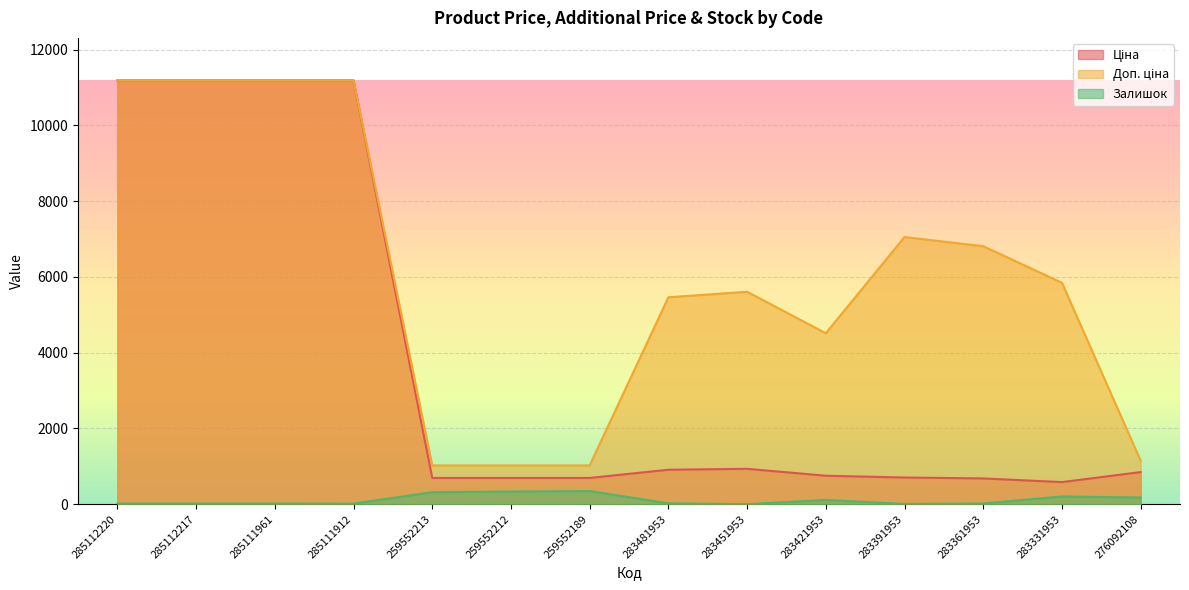

At how many categories does at least one series exceed 7717?

4